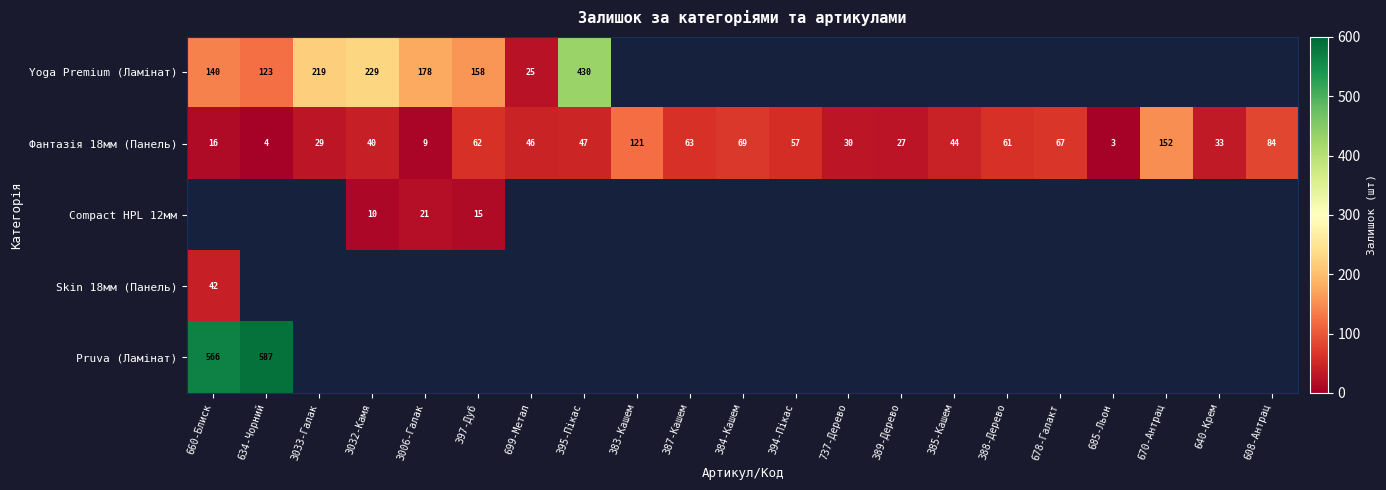

True or false: Фантазія 18мм (Панель) has a value of 29 at 3033-Галак.

True